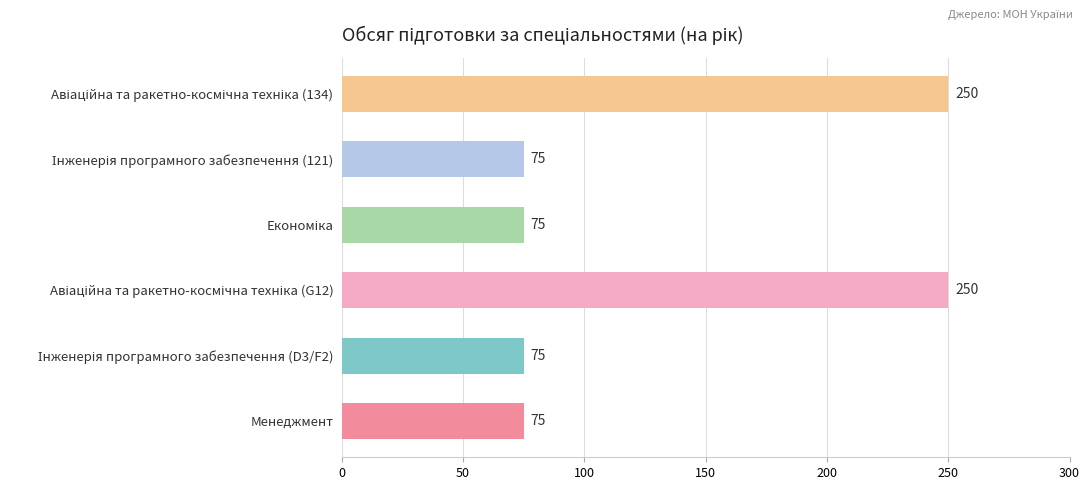

What is the minimum value shown in the chart?

75